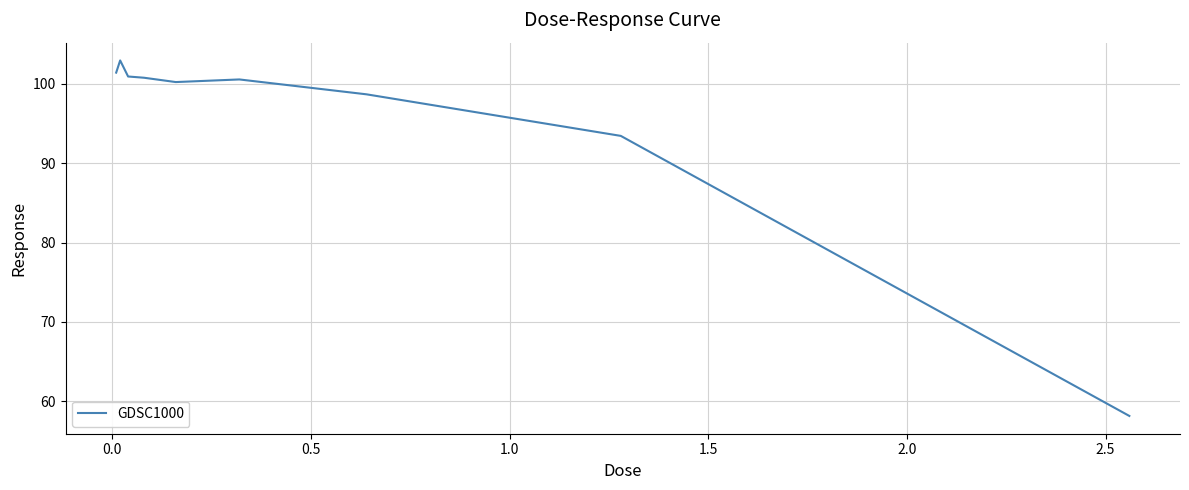

What is the difference between the maximum and minimum values?

44.8